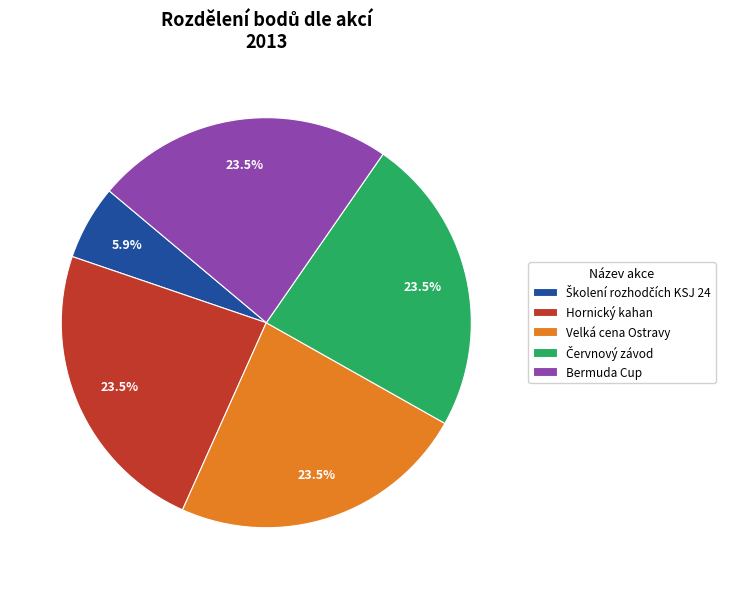

What is the ratio of the value at Hornický kahan to the value at Velká cena Ostravy?

1.0